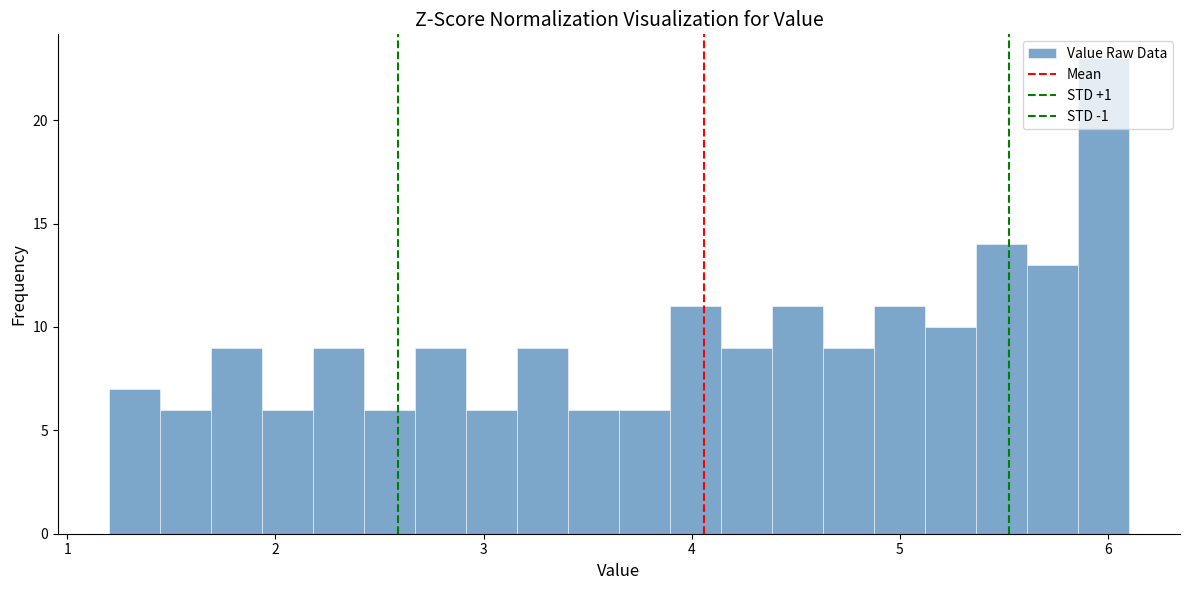

Around what value on the x-axis is the tallest bar? Give the approximate position of its centre, as read against the axis.

6.0